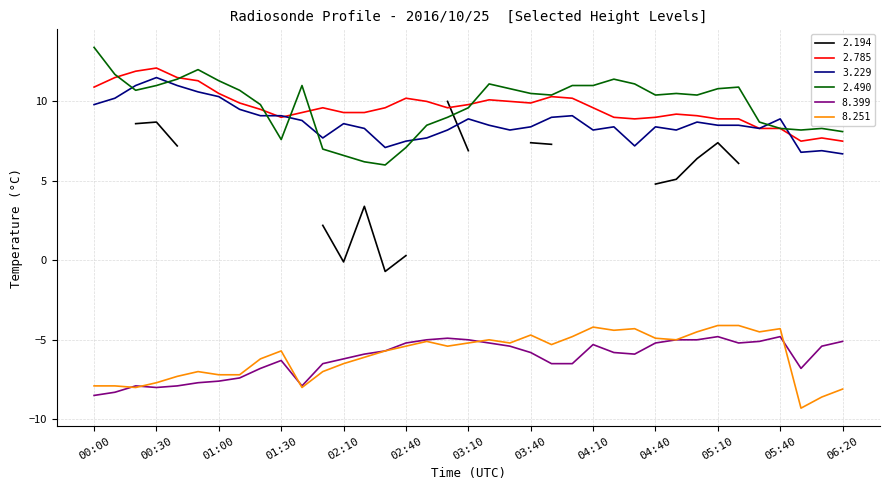

Where is   3.229 nearest to the value 9?

03:50